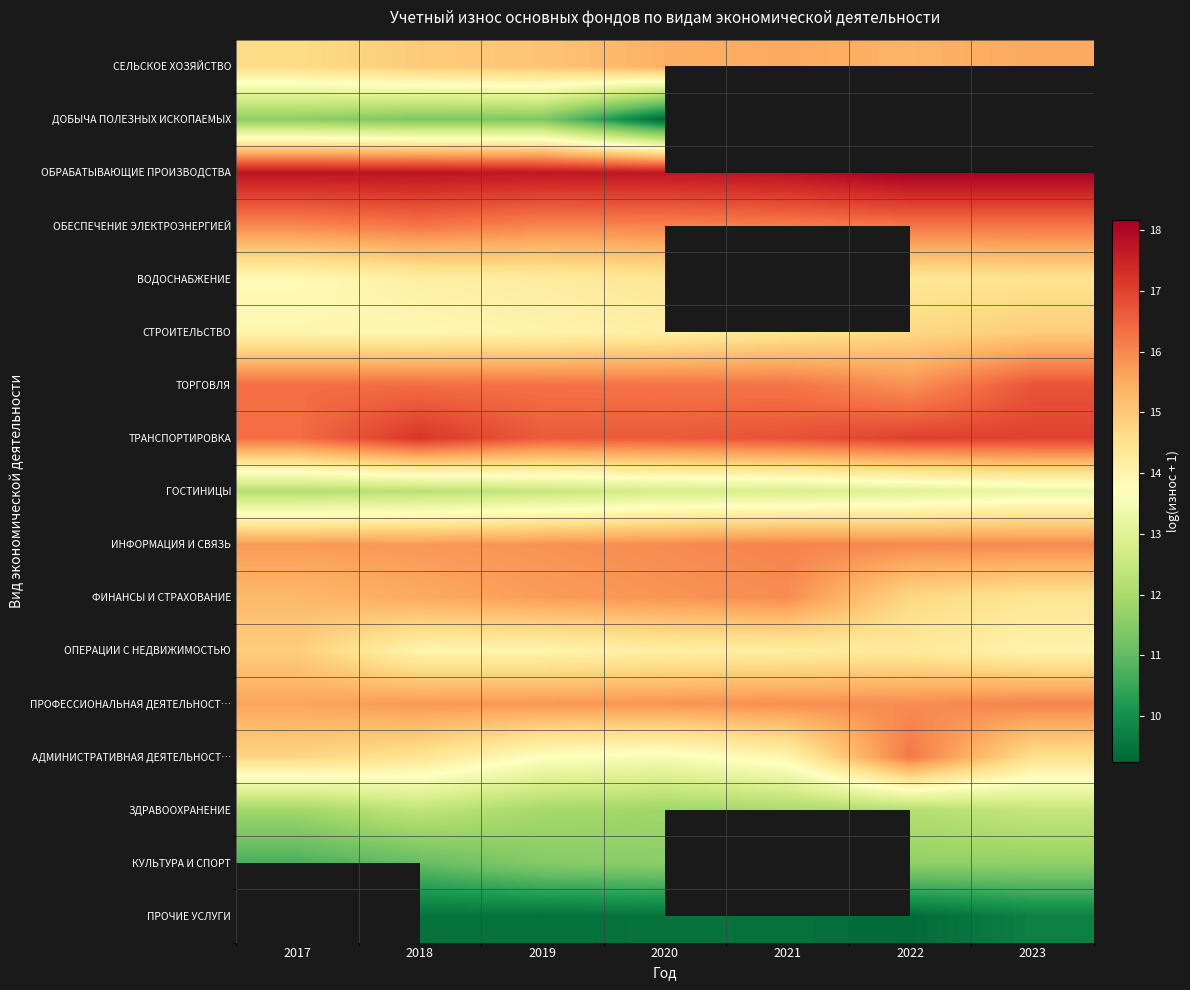

What is the maximum value shown in the chart?

18.2